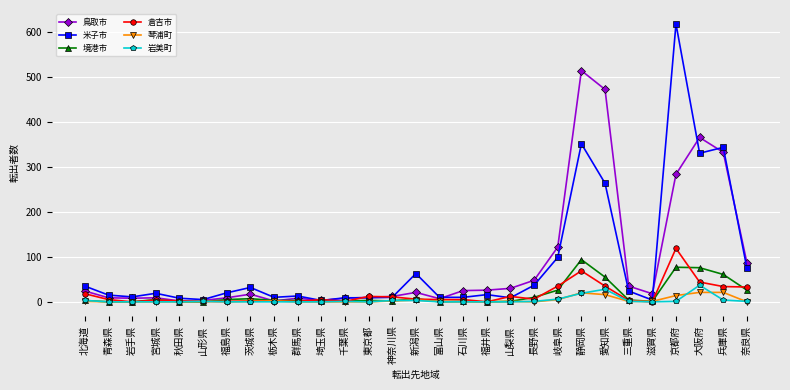

What is the sum of all 岩美町 values?

109